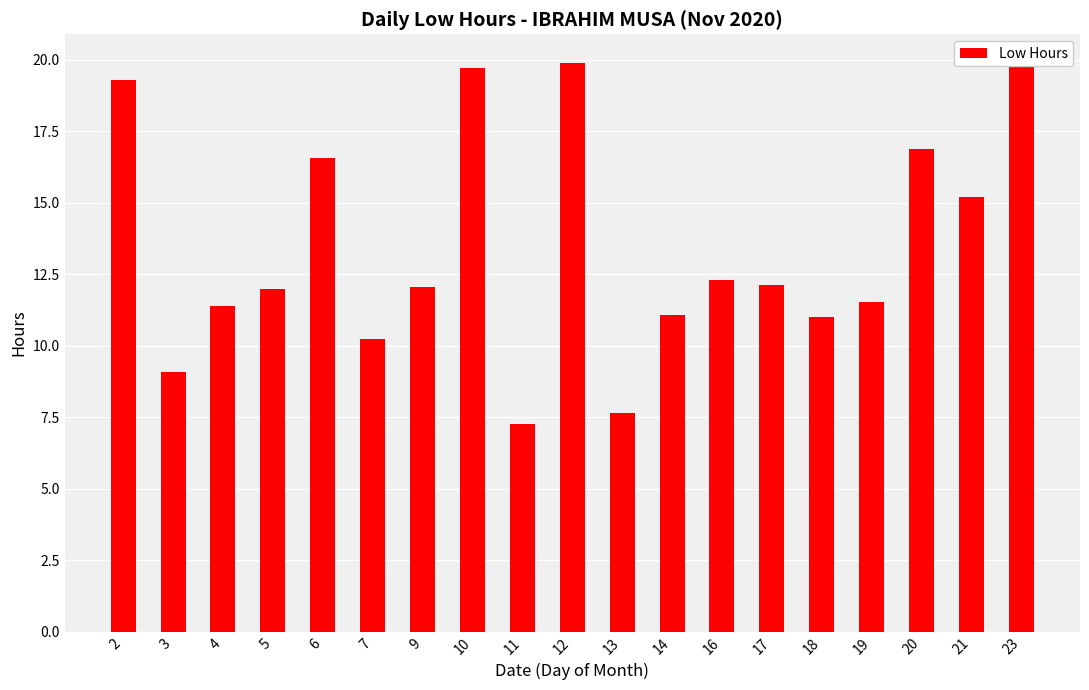

Is it true that the value at 19 is 11.5?

True